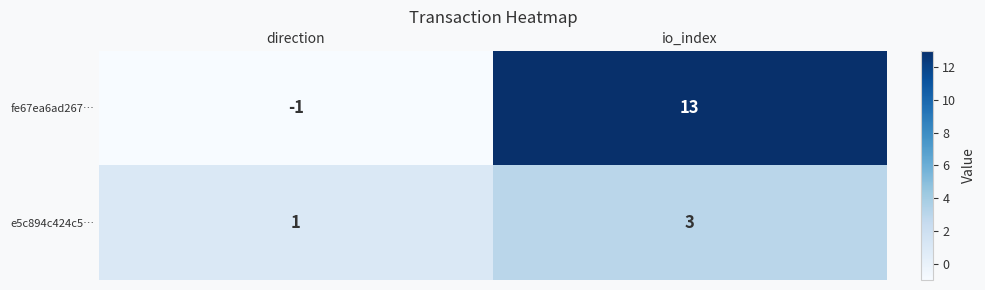

How many values in the fe67ea6ad267… series are below 13?

1